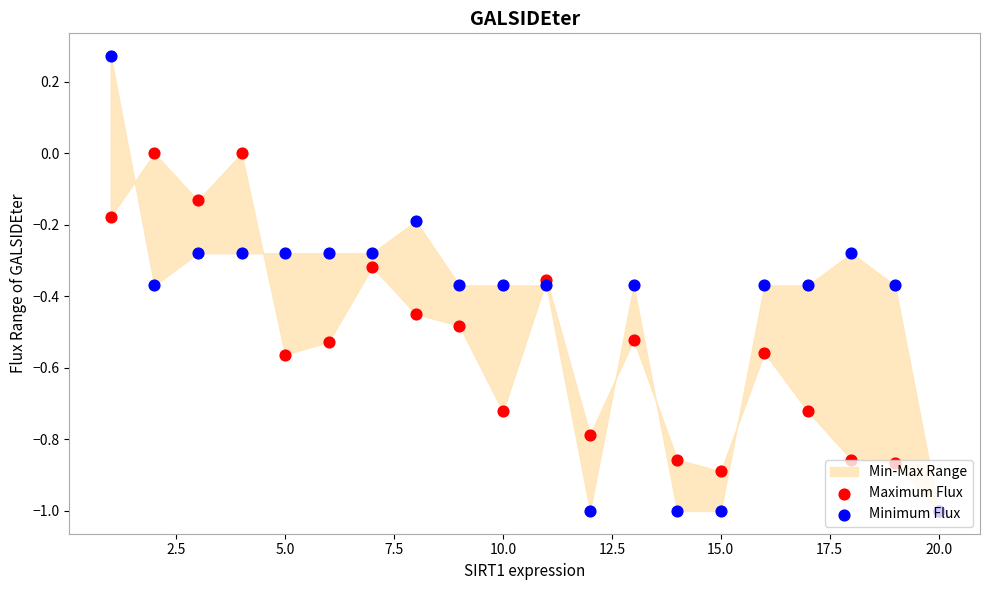

Which series has the largest total across all categories?

Minimum Flux